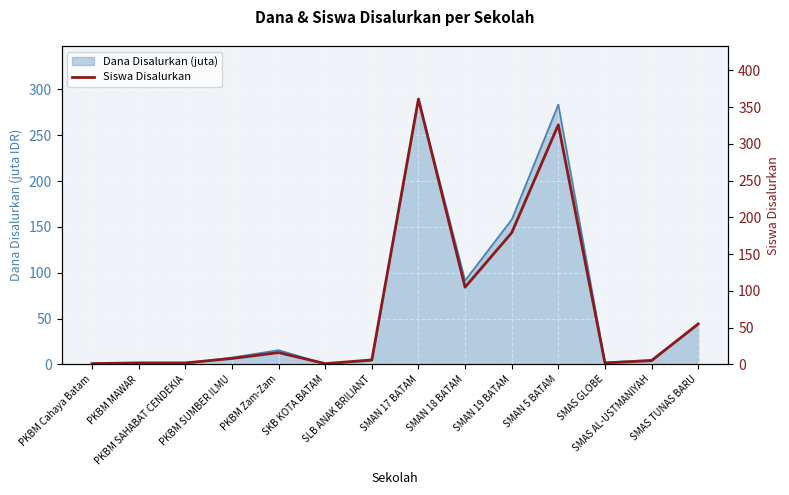

List the labels in order of value, smallest first.

PKBM Cahaya Batam, SKB KOTA BATAM, PKBM MAWAR, PKBM SAHABAT CENDEKIA, SMAS GLOBE, SMAS AL-USTMANIYAH, SLB ANAK BRILIANT, PKBM SUMBER ILMU, PKBM Zam-Zam, SMAS TUNAS BARU, SMAN 18 BATAM, SMAN 19 BATAM, SMAN 5 BATAM, SMAN 17 BATAM